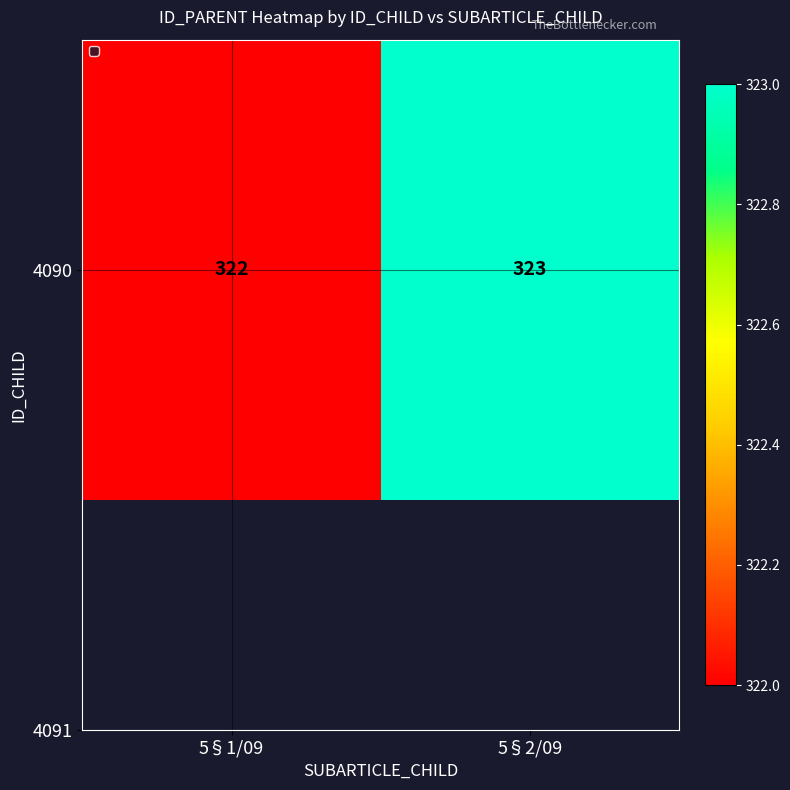

What is the change in value from 5§1/09 to 5§2/09?

+1